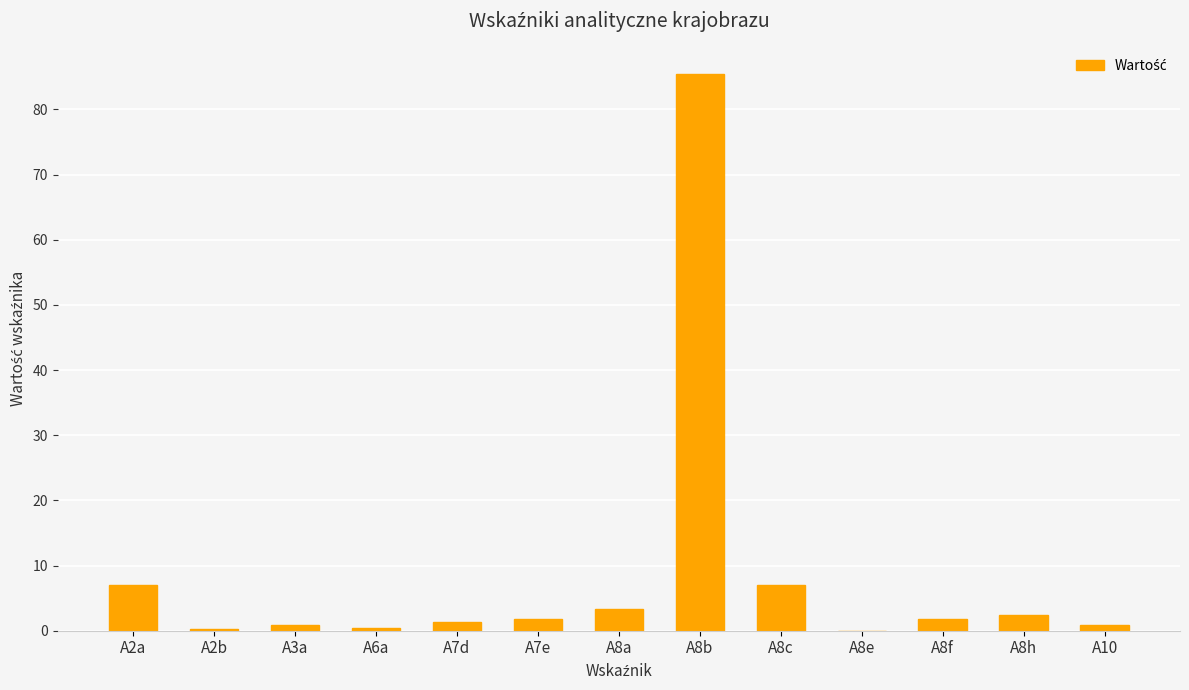

Are the bars horizontal?

No